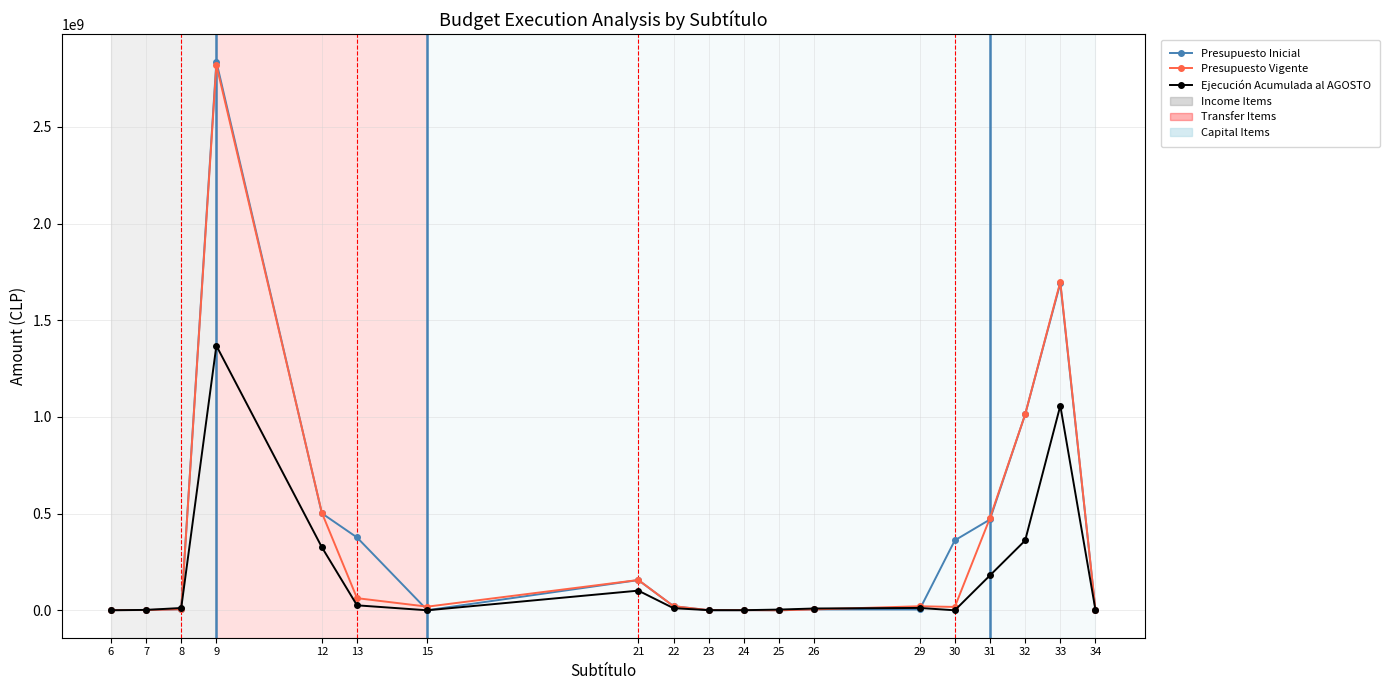

At how many categories does at least one series exceed 122762428?

8